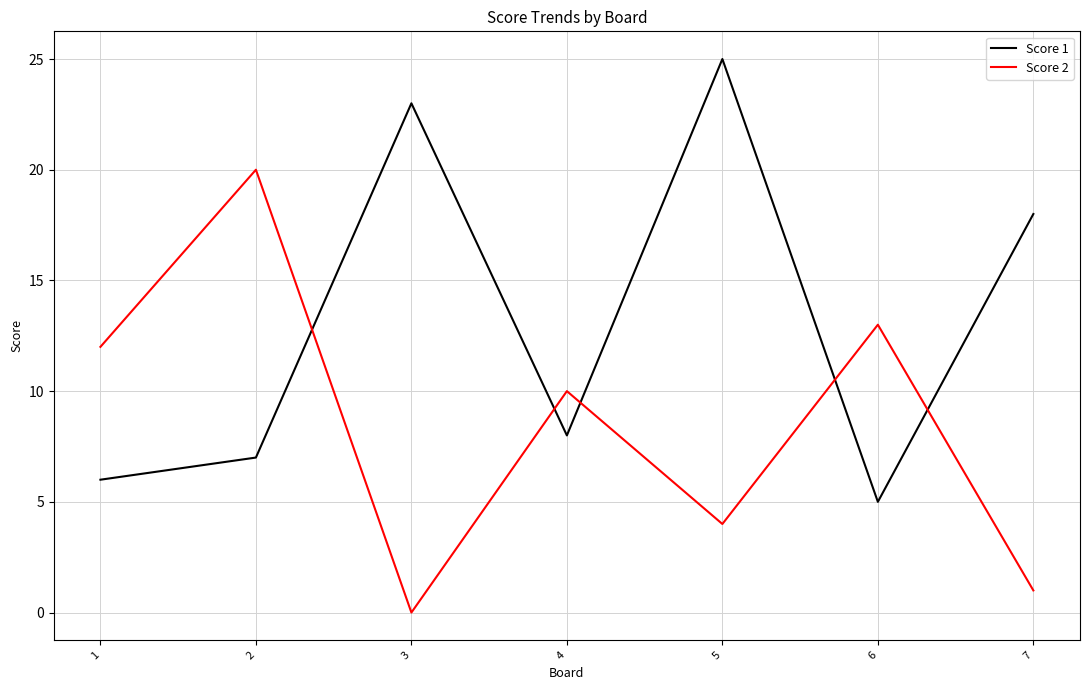

List the labels in order of Score 2 value, largest first.

2, 6, 1, 4, 5, 7, 3